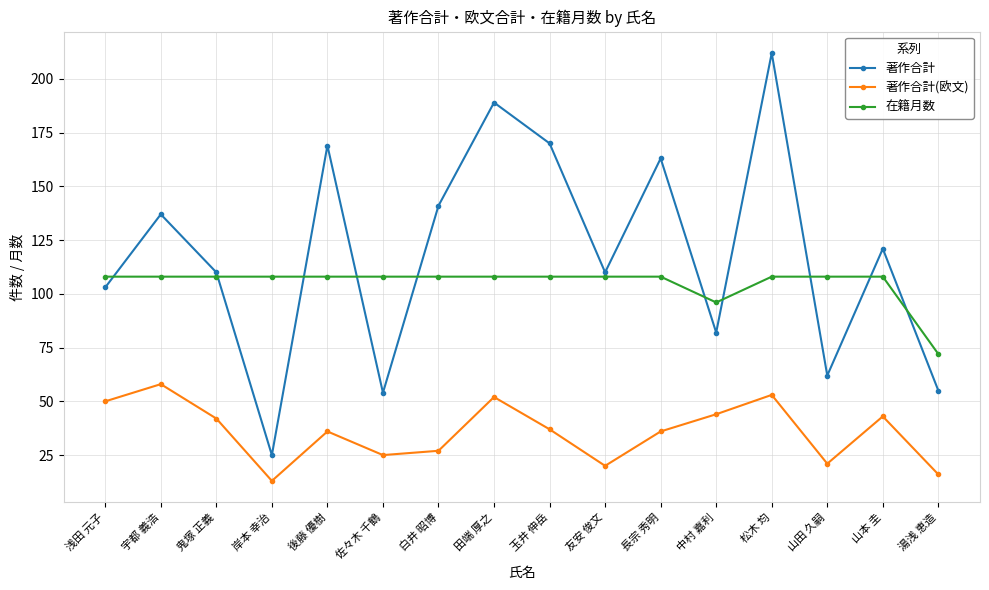

What is the smallest value displayed?

13